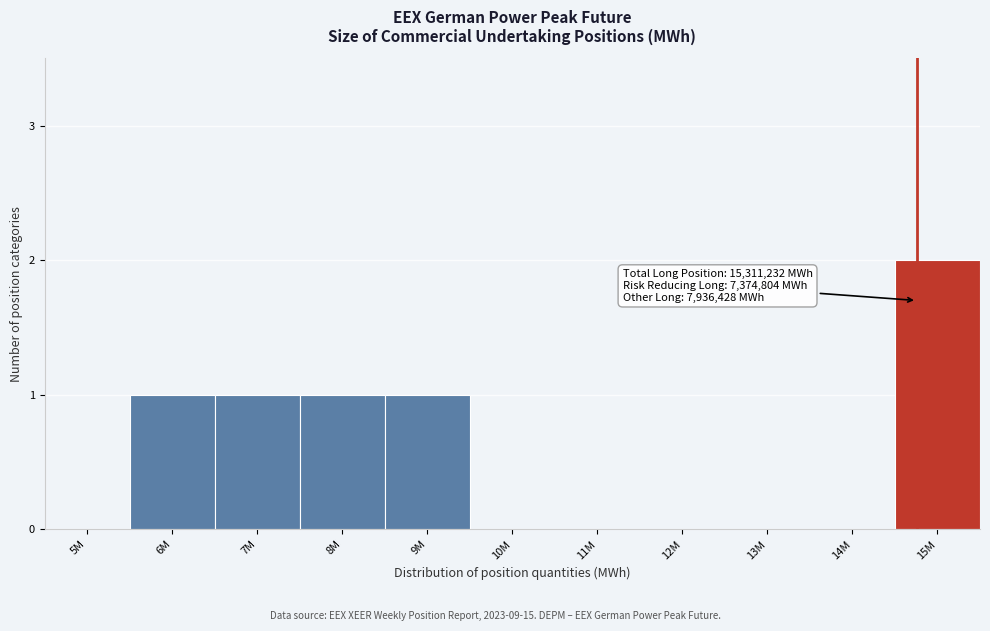

What is the sum of all values?

6